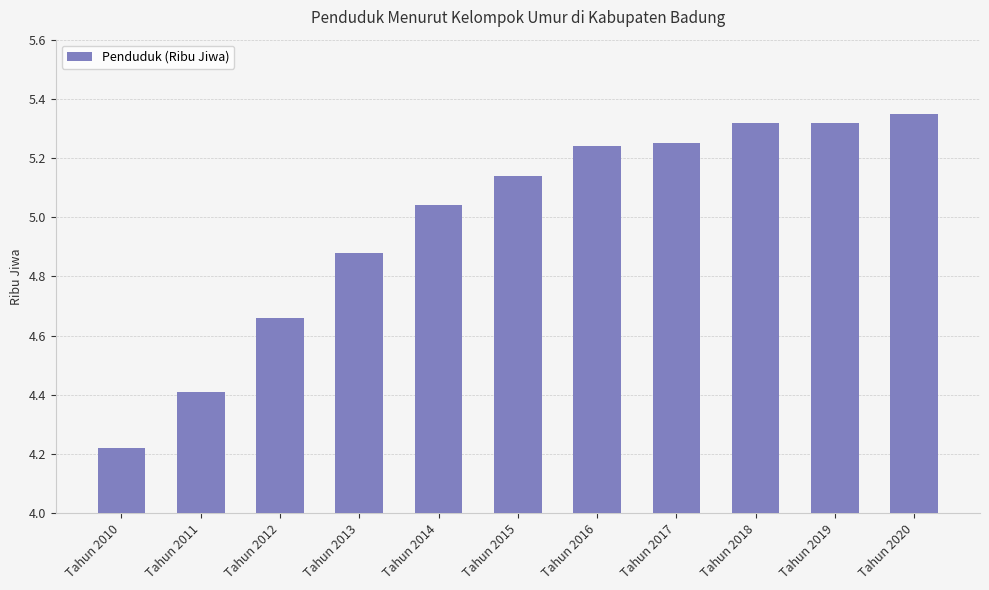

Between Tahun 2014 and Tahun 2010, which is larger?

Tahun 2014